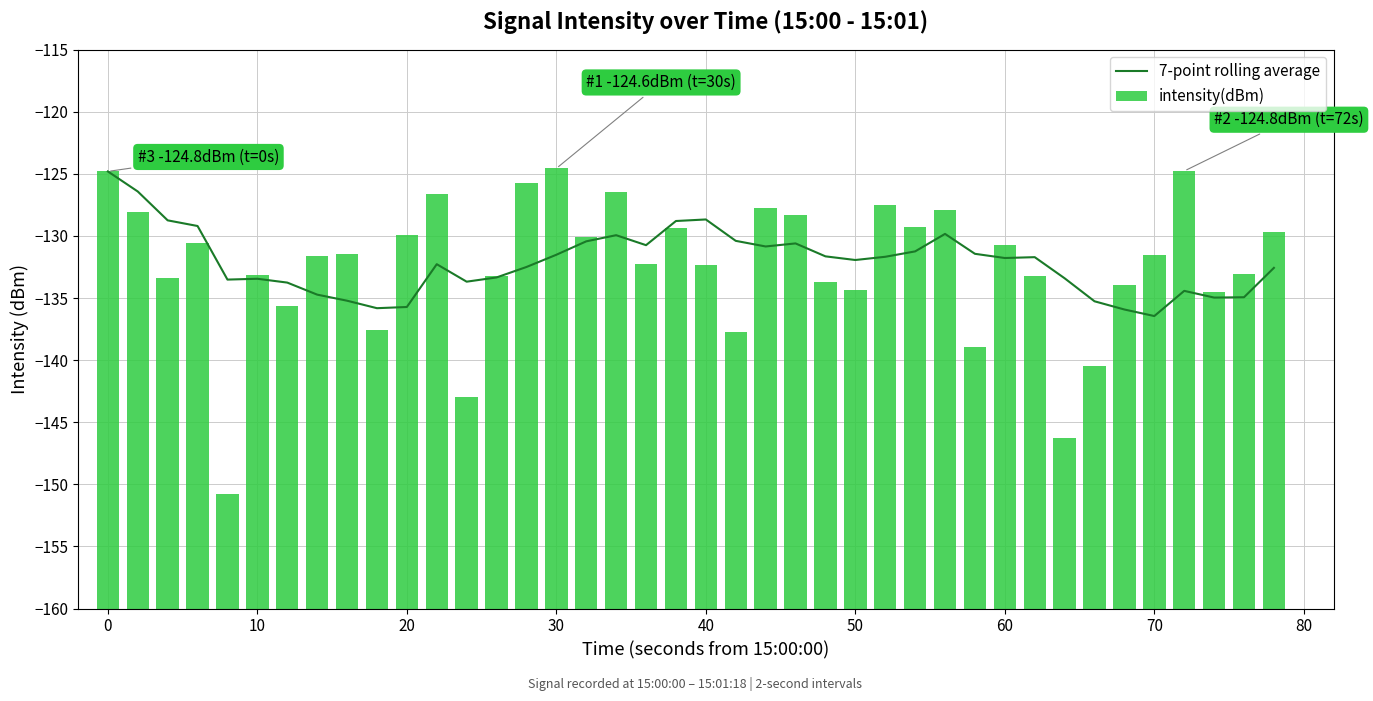

What is the value of the 7-point rolling average bar at the 39th from the left?

-134.9